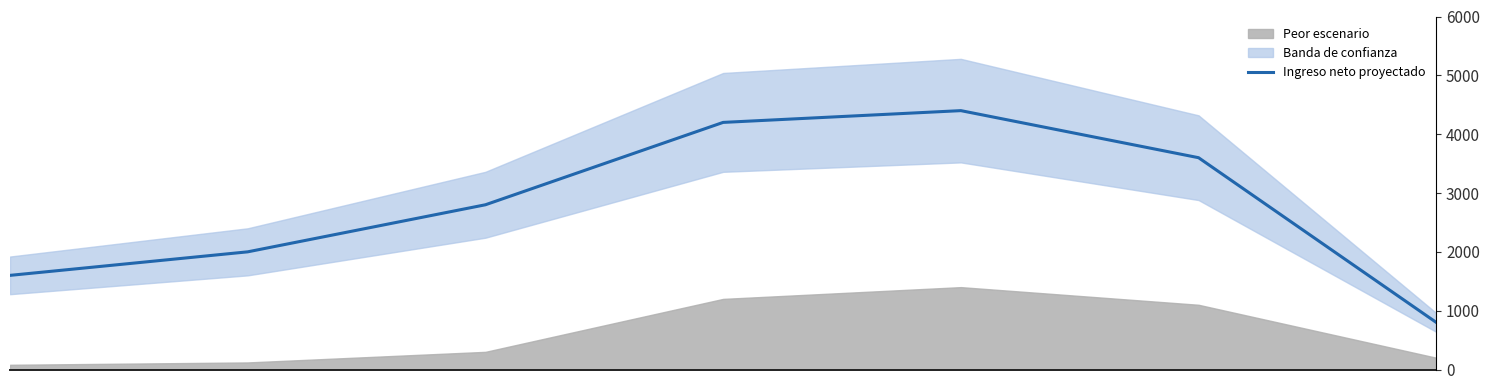

Rank the categories by value from lowest to highest.

0.3, −0.3, −0.2, −0.1, 0.2, 0.0, 0.1